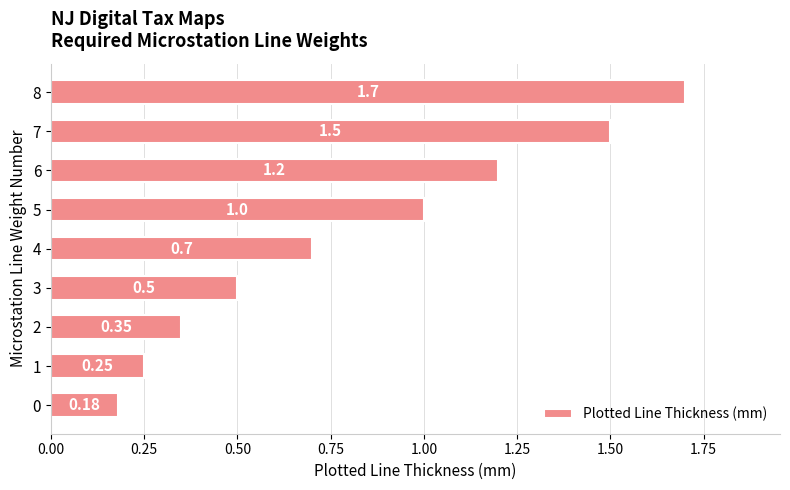

At which category does the chart reach its peak across all series?

8